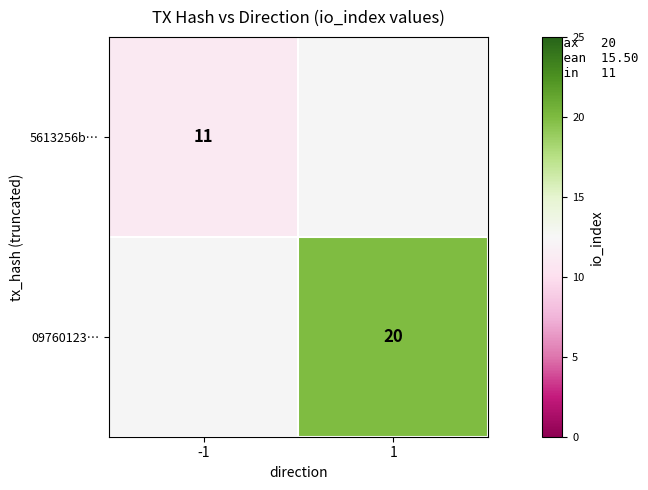

Which has a higher value, -1 or 1?

-1